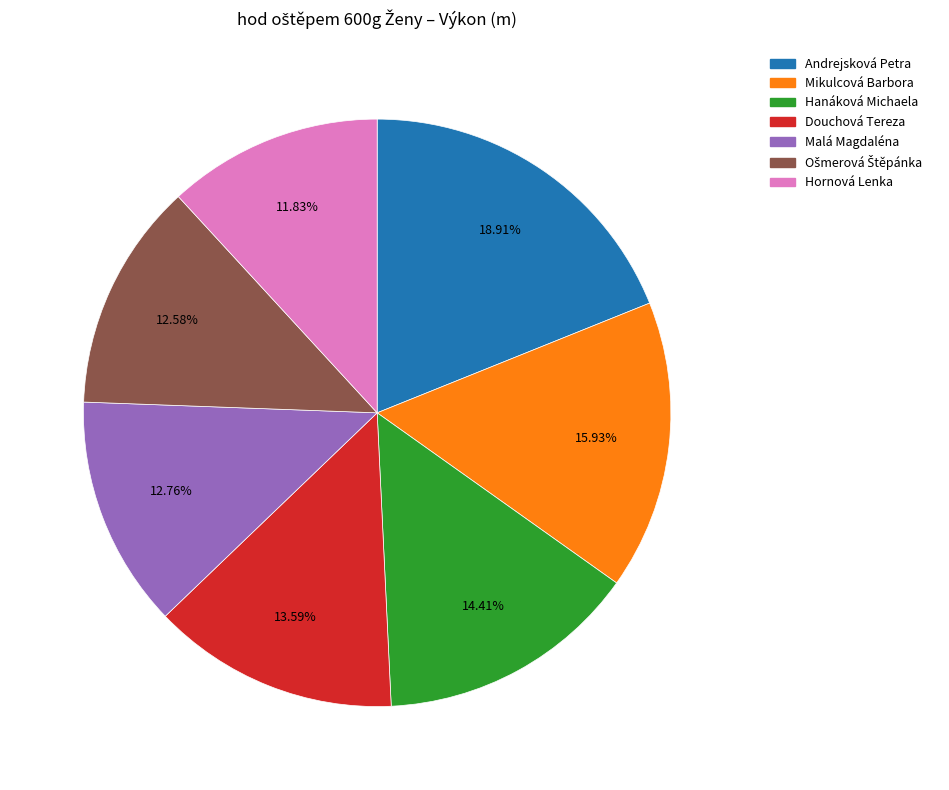

What is the largest slice in the pie chart?

Andrejsková Petra